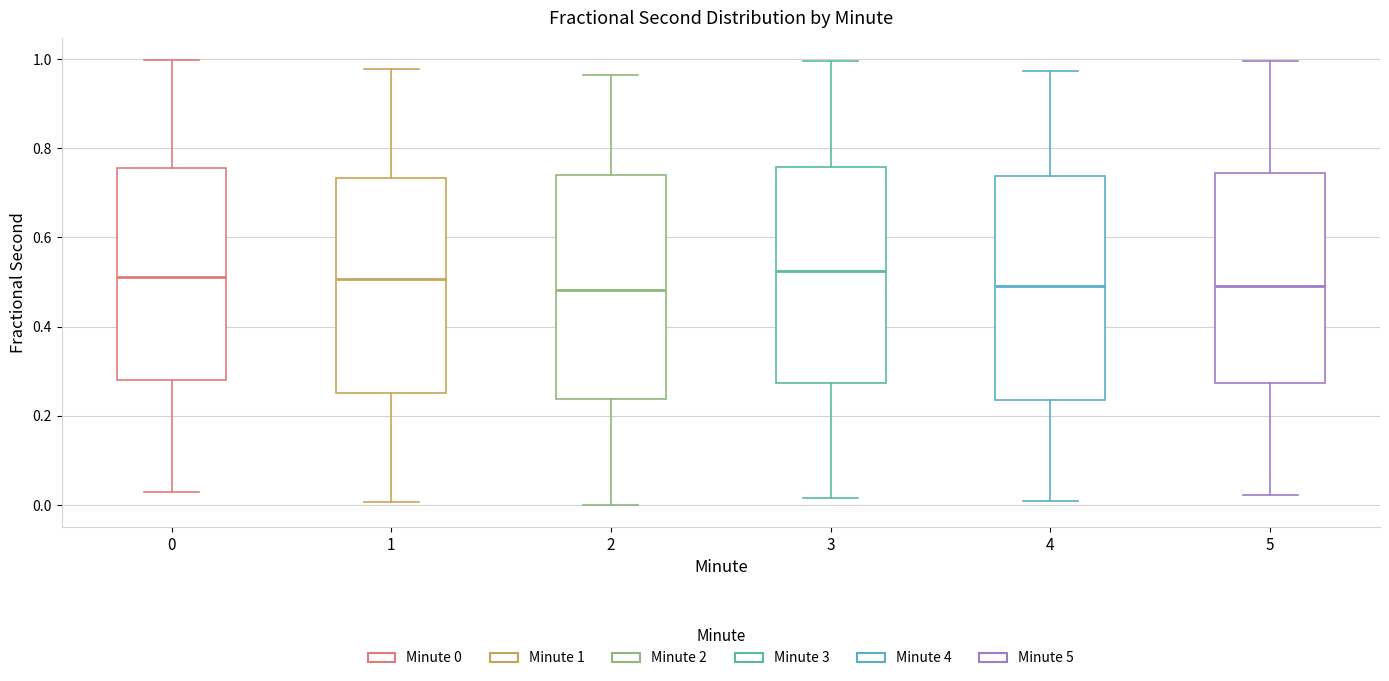

Reading left to right, transcribe this box plot: for each box, give where its median line is, the range the box spans, and where its two whiskers end, as read against the y-axis. The values are not printed on the chart, so give them approximately, as read against the axis.

0: median 0.52, box 0.28 to 0.76, whiskers 0.02 to 1.00
1: median 0.50, box 0.26 to 0.74, whiskers 0.00 to 0.98
2: median 0.48, box 0.24 to 0.74, whiskers 0.00 to 0.96
3: median 0.52, box 0.28 to 0.76, whiskers 0.02 to 1.00
4: median 0.50, box 0.24 to 0.74, whiskers 0.02 to 0.98
5: median 0.50, box 0.28 to 0.74, whiskers 0.02 to 1.00